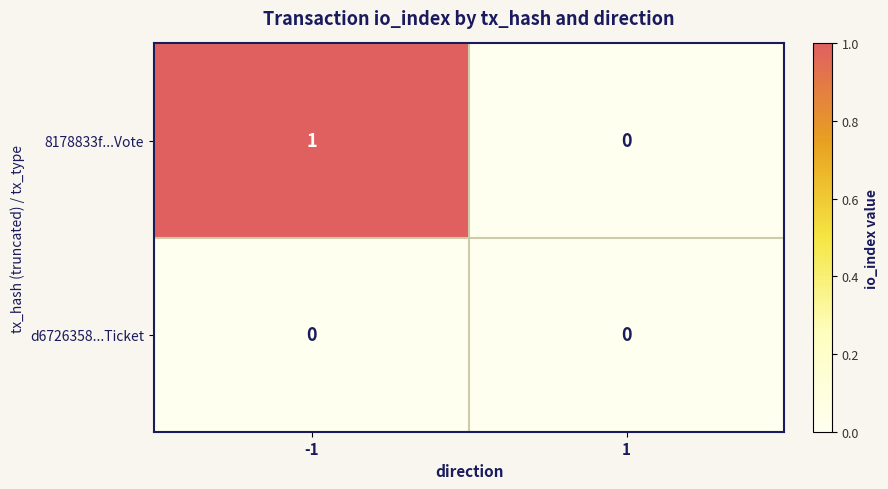

Is it true that d6726358...Ticket equals 0 at -1?

True